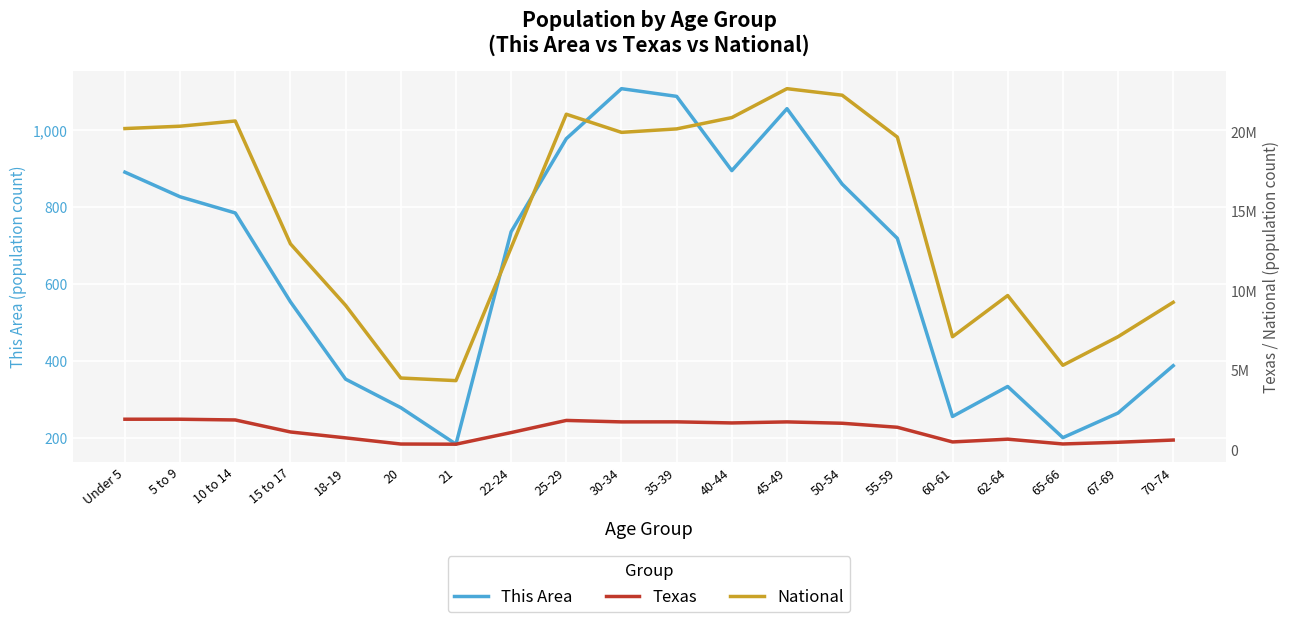

What is the value of the This Area point at the 15th from the left?

719